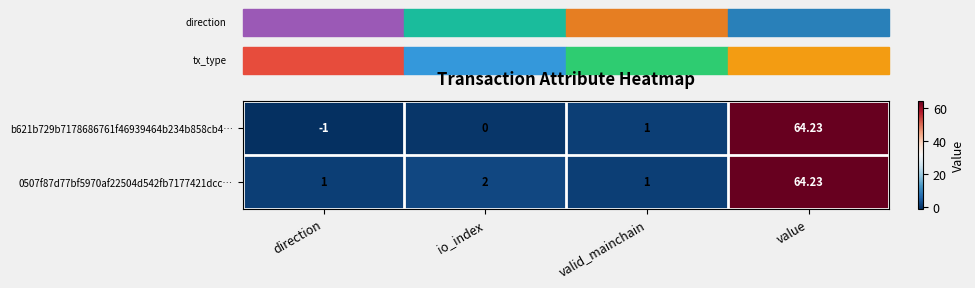

At which category does the chart reach its minimum across all series?

direction